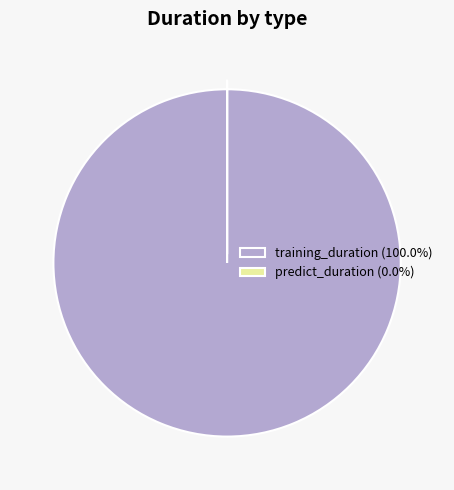

Is there any slice that represents more than half of the pie?

Yes